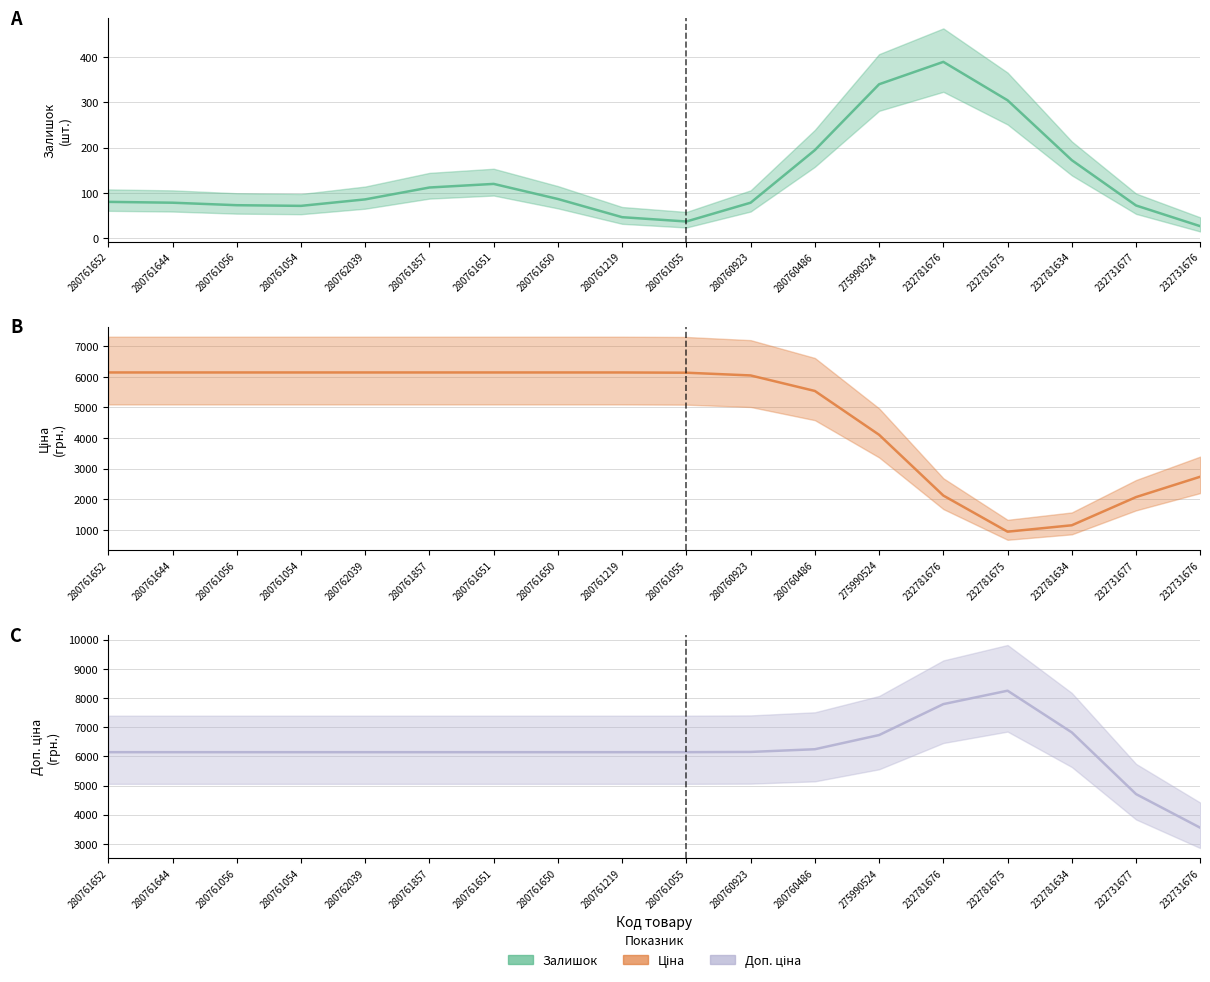

Is it true that Залишок (line) equals 129.3 at 280762039?

False